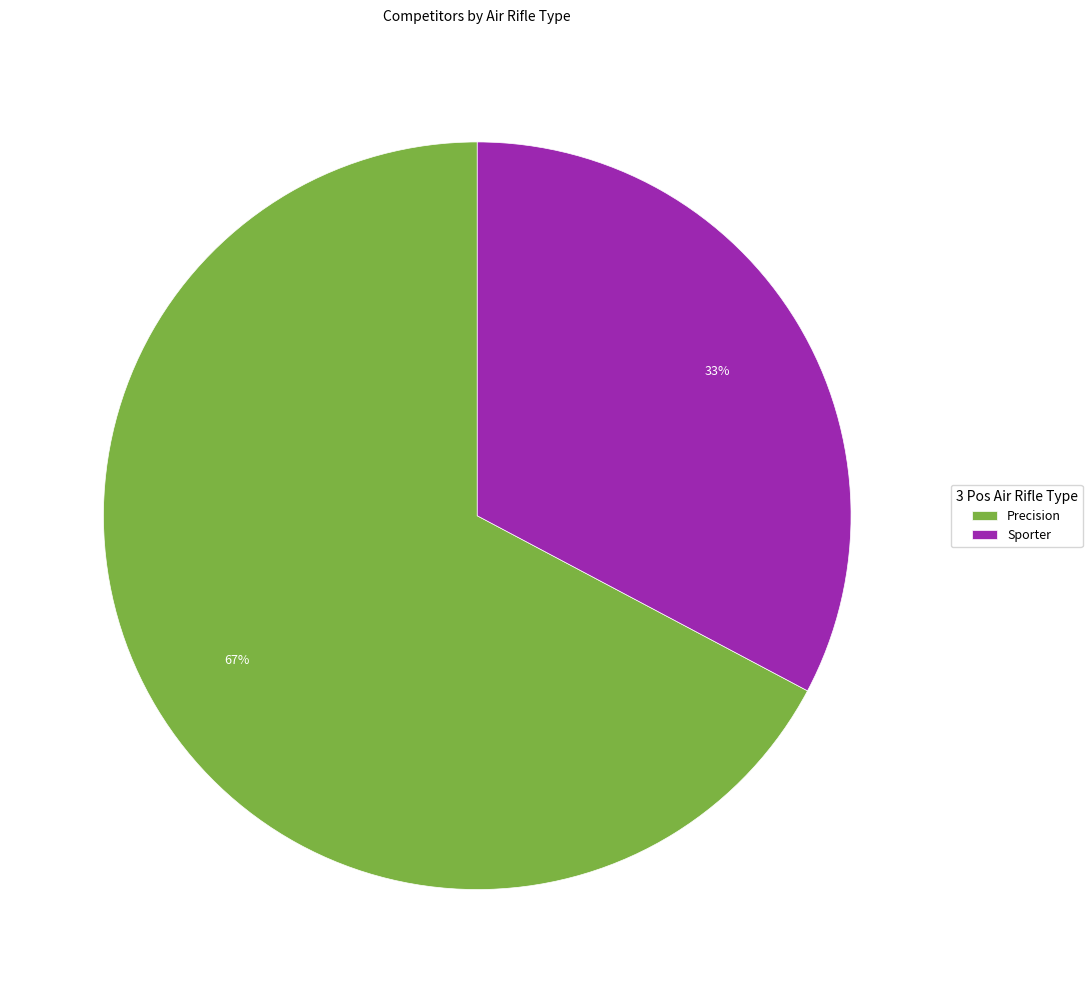

Which has a higher value, Sporter or Precision?

Precision